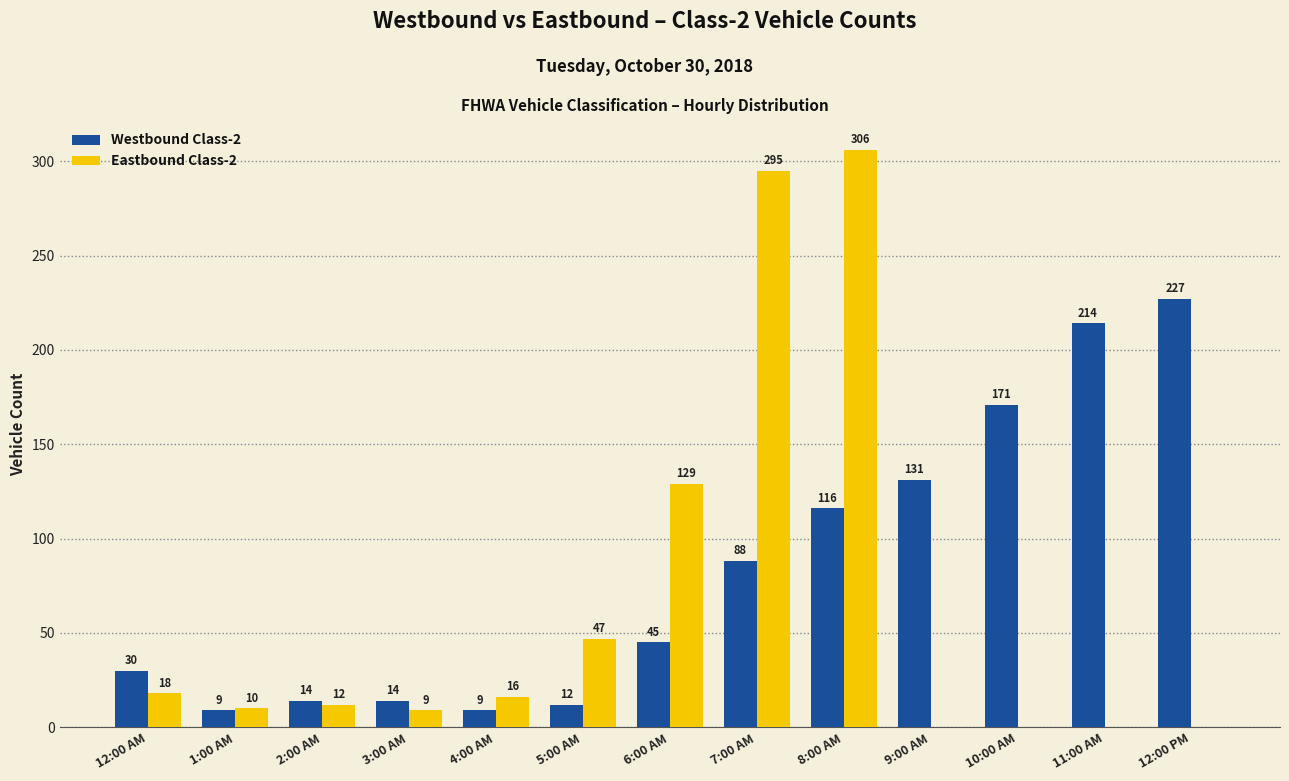

Count the number of categories in the chart.

13